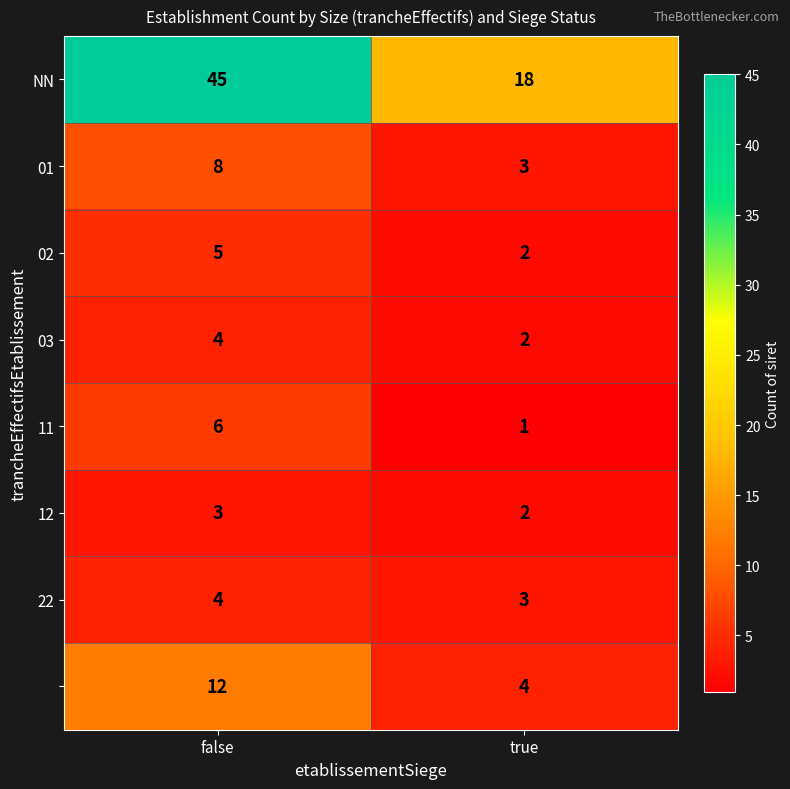

What is the total value across all series at false?

87